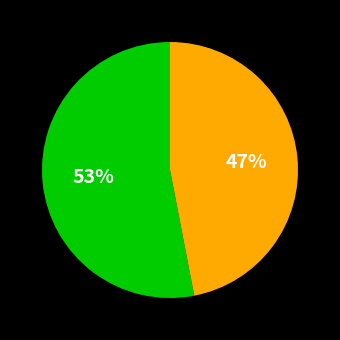

Is there any slice that represents more than half of the pie?

Yes